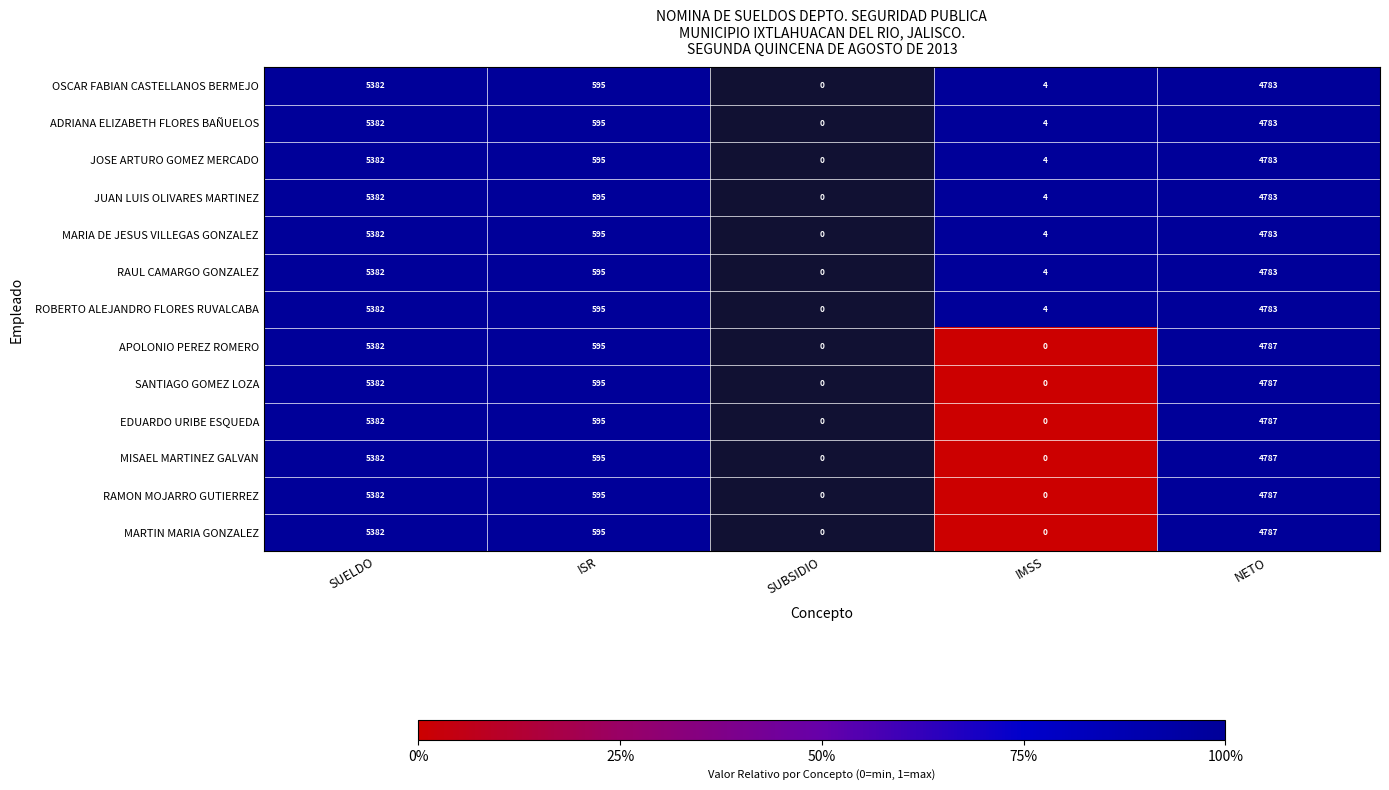

At which category is the sum across all series the highest?

SUELDO